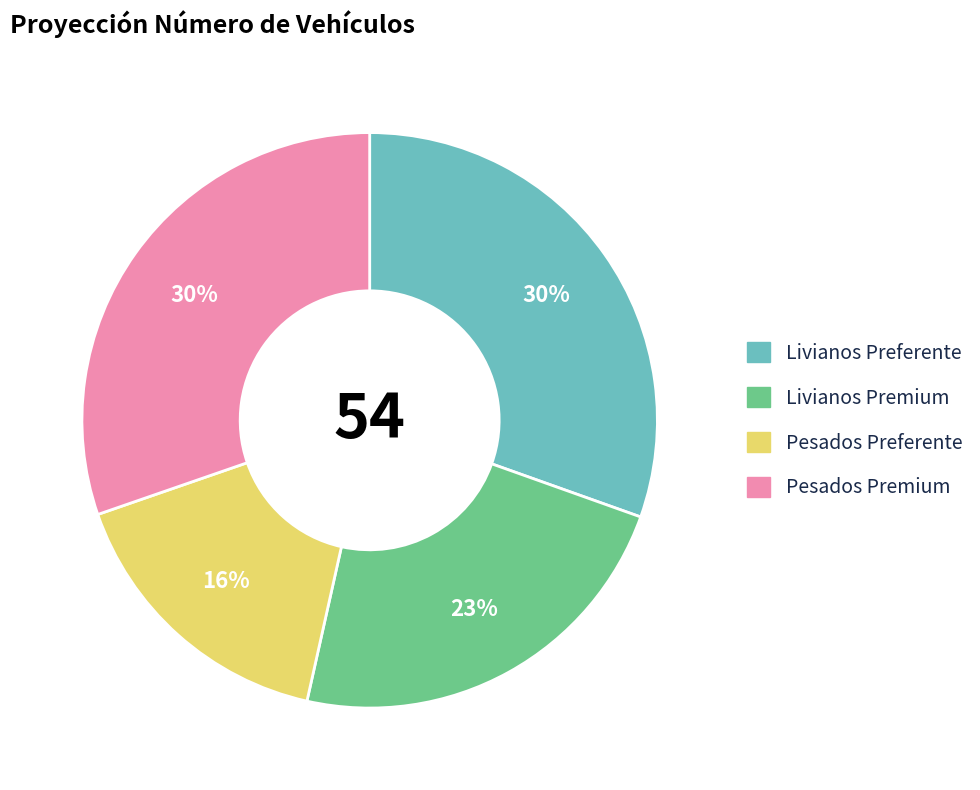

Do Livianos Premium and Pesados Premium together represent more than half of the pie?

Yes